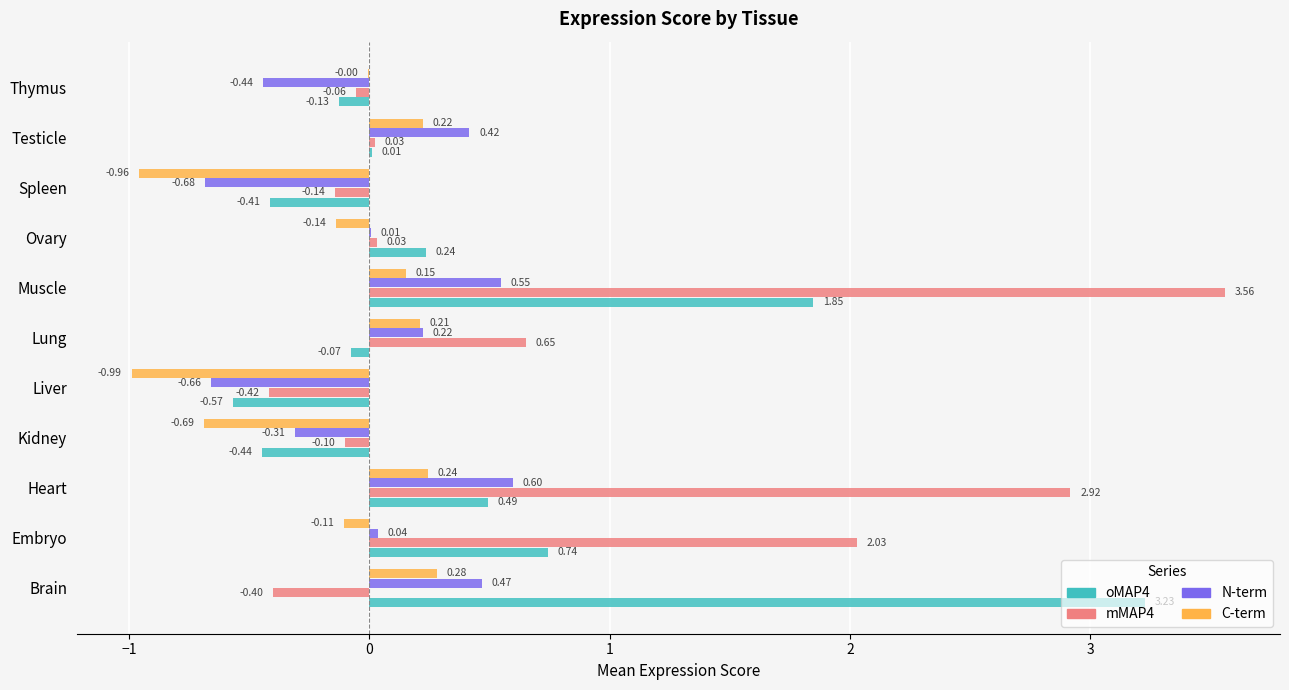

What is the total value across all series at Embryo?

2.7